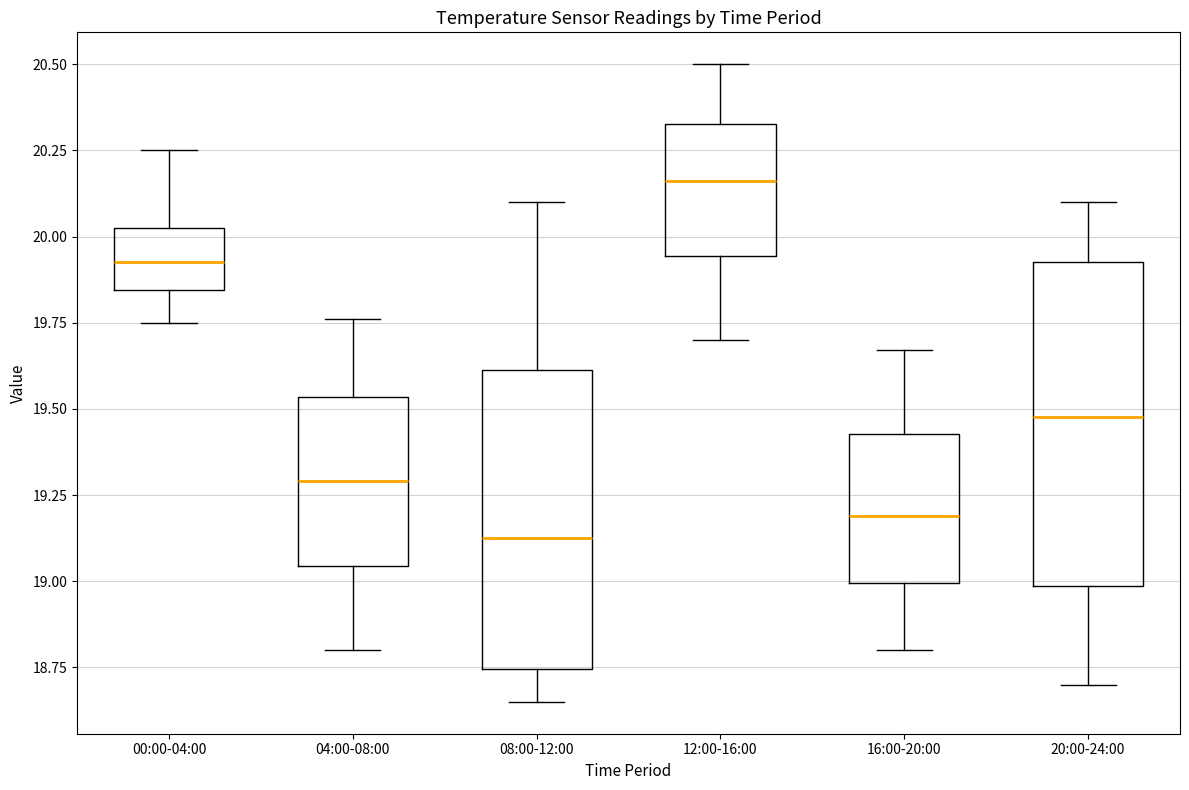

Which box has the highest median line?

12:00-16:00